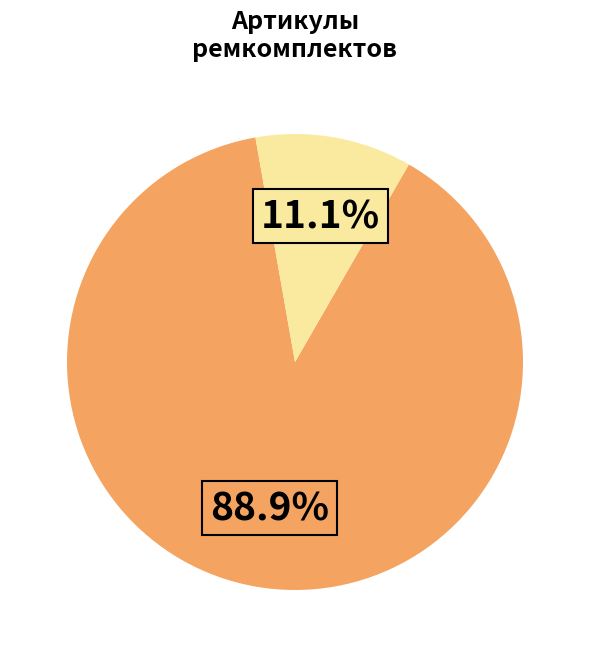

Does any single category account for the majority?

Yes